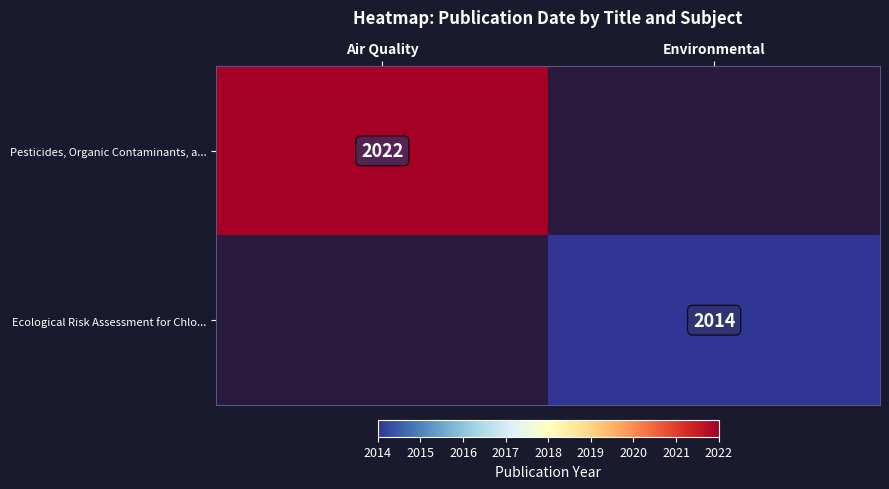

The value of Ecological Risk Assessment for Chlo... at Environmental is 2014. True or false?

True